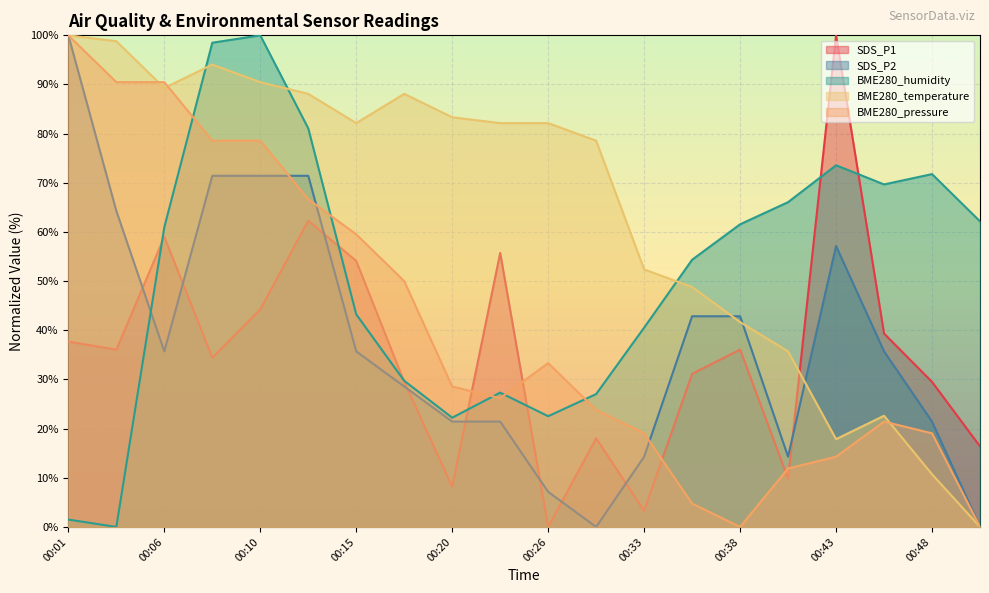

At which label does BME280_pressure reach its peak?

00:01